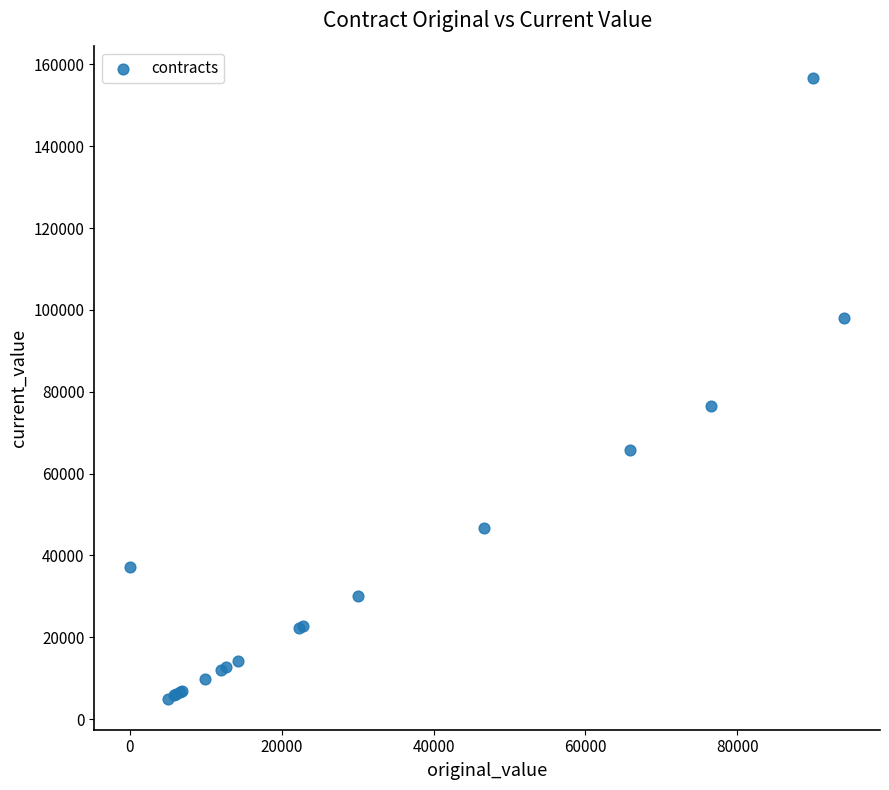

What Y value in the scatter plot is closest to 80906?

76536.0